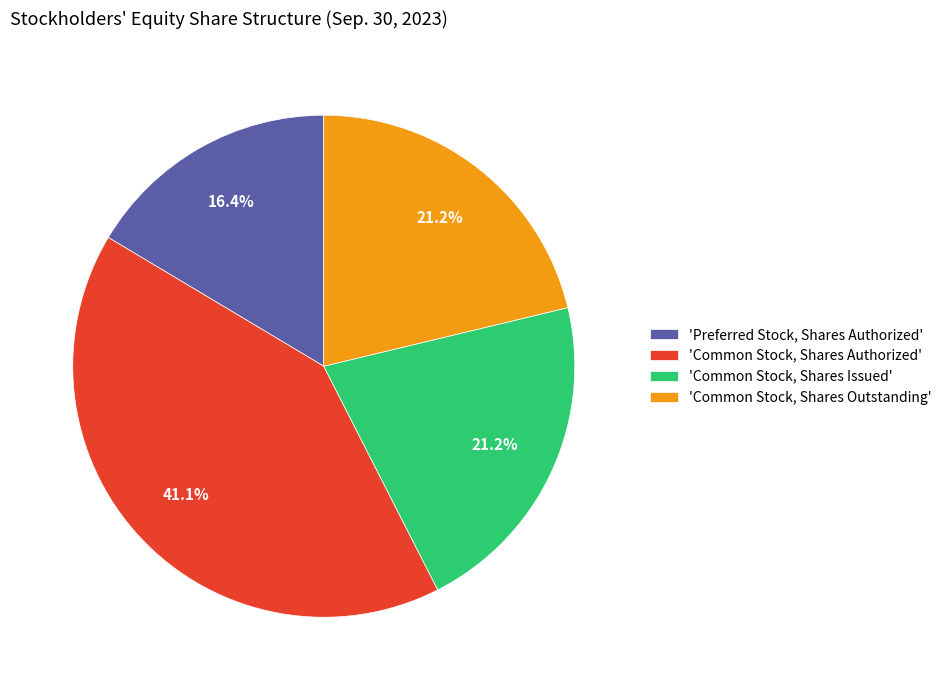

To the nearest percent, what is the difference between the largest and smallest slice percentages?

25%